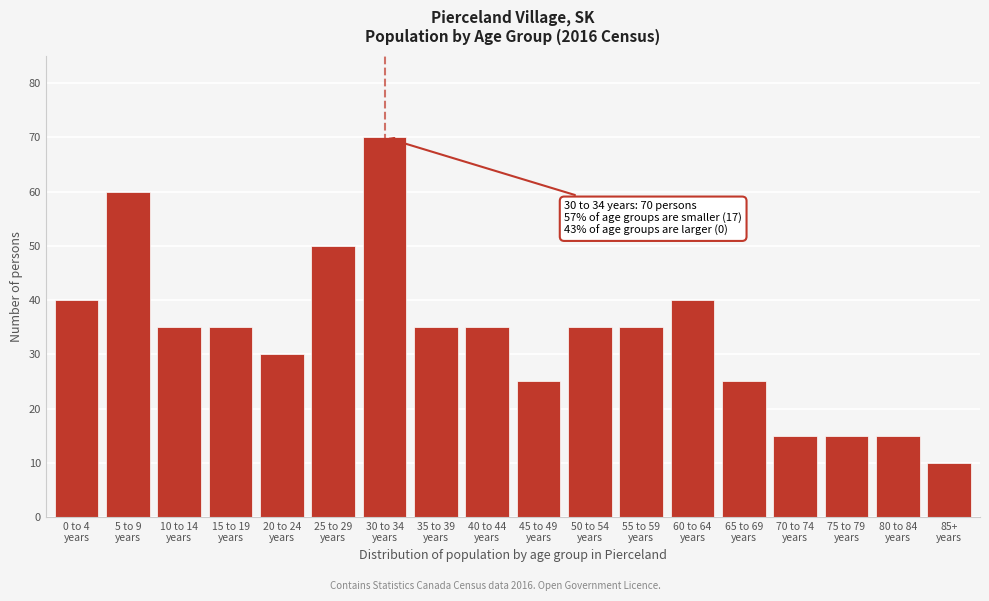

Reading left to right, what are all the values shown in this chart?

40	60	35	35	30	50	70	35	35	25	35	35	40	25	15	15	15	10